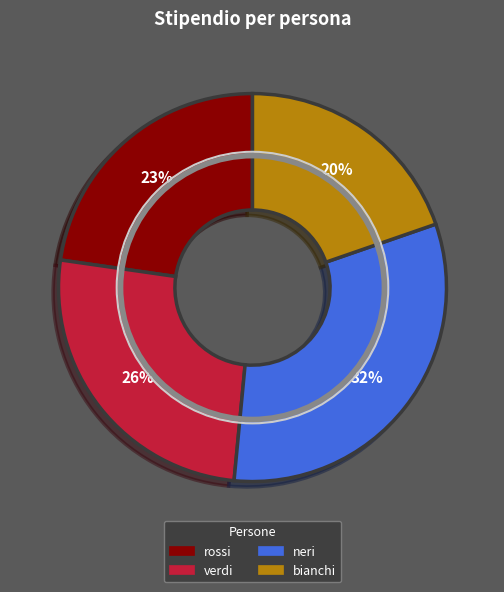

Is it true that verdi is 36% of the pie?

False